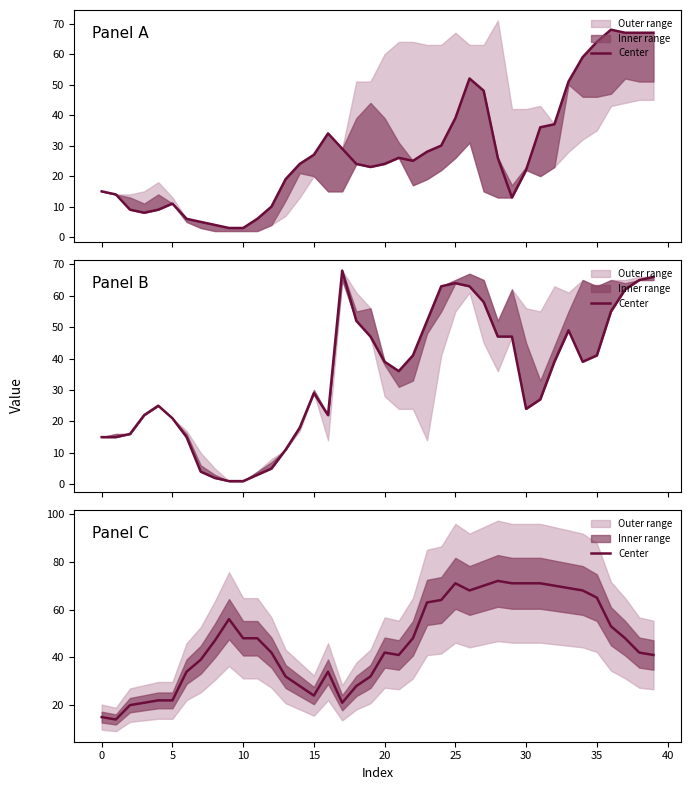

Where is the data nearest to the value 43?

12